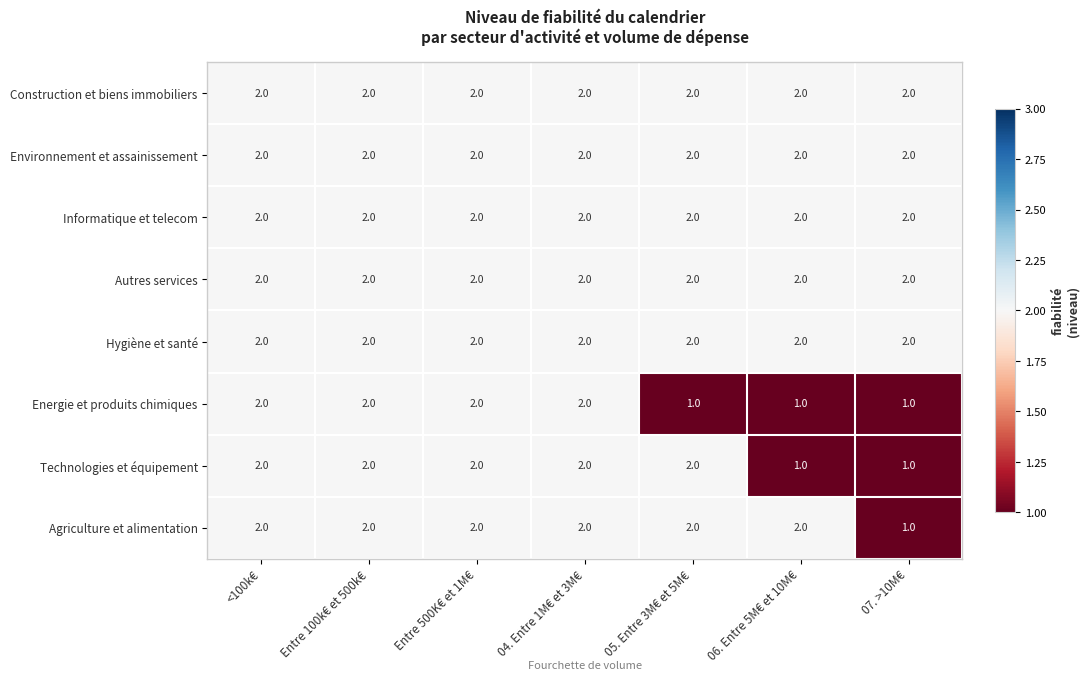

Which series changed the most between Entre 100k€ et 500k€ and 05. Entre 3M€ et 5M€?

Energie et produits chimiques